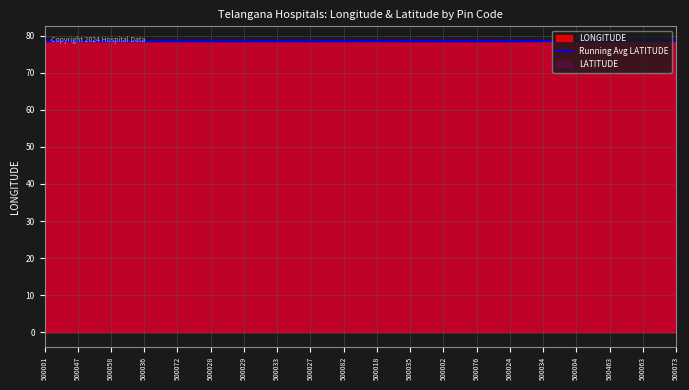

What is the average value?

78.5